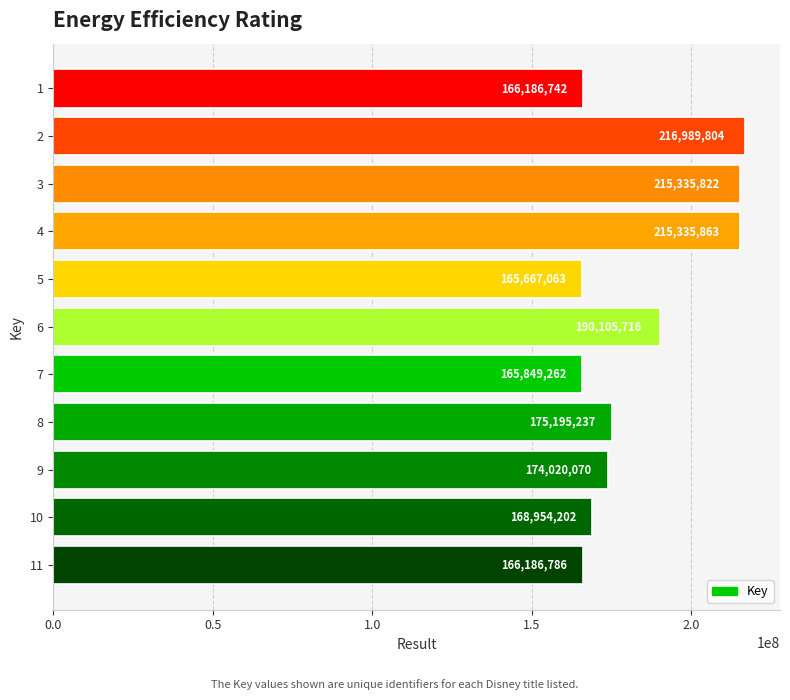

What is the average value?

183620597